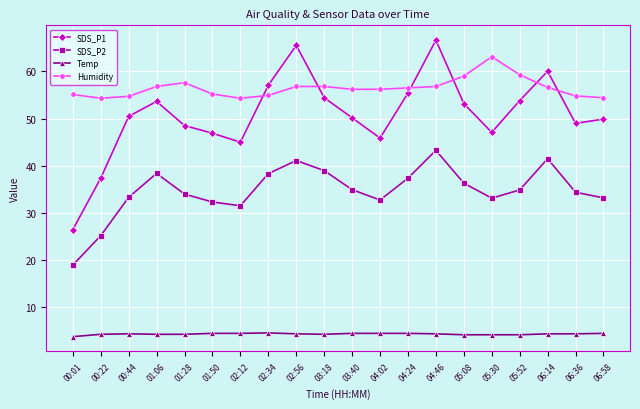

At 06:58, list the series in order from largest to smallest.

Humidity, SDS_P1, SDS_P2, Temp